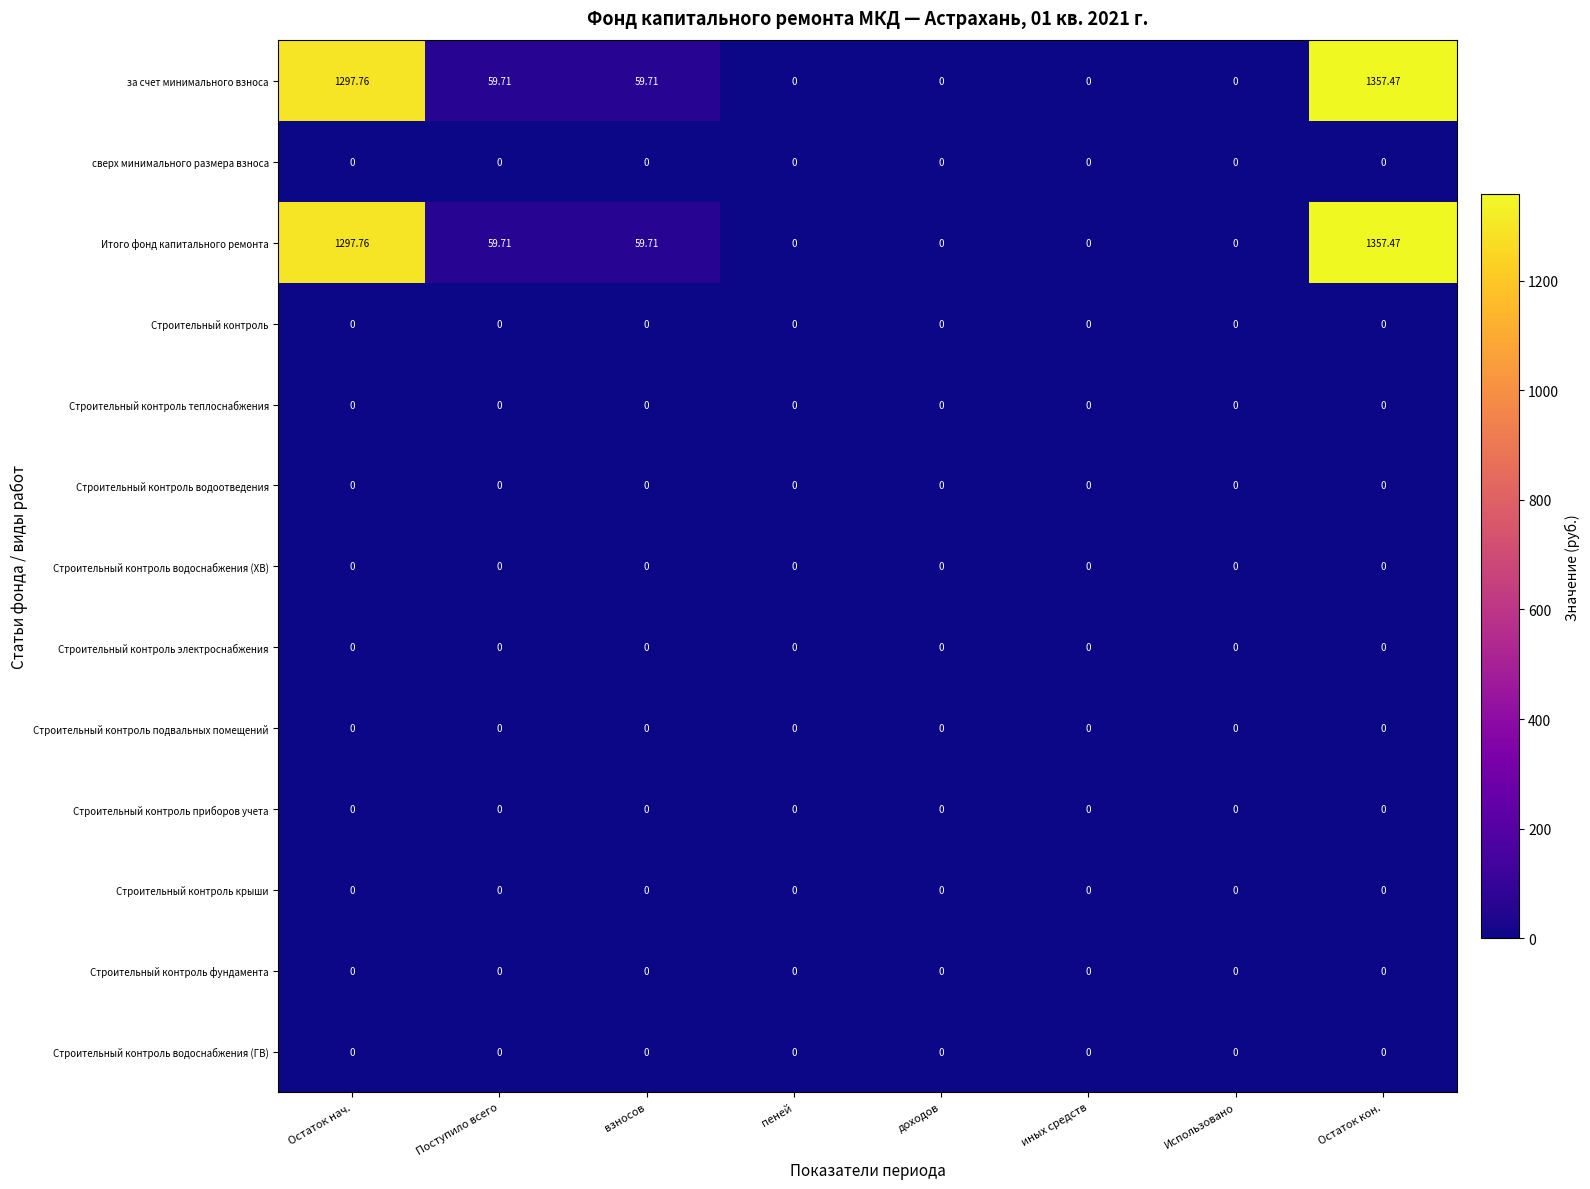

Which category has the highest value across all series?

Остаток кон.